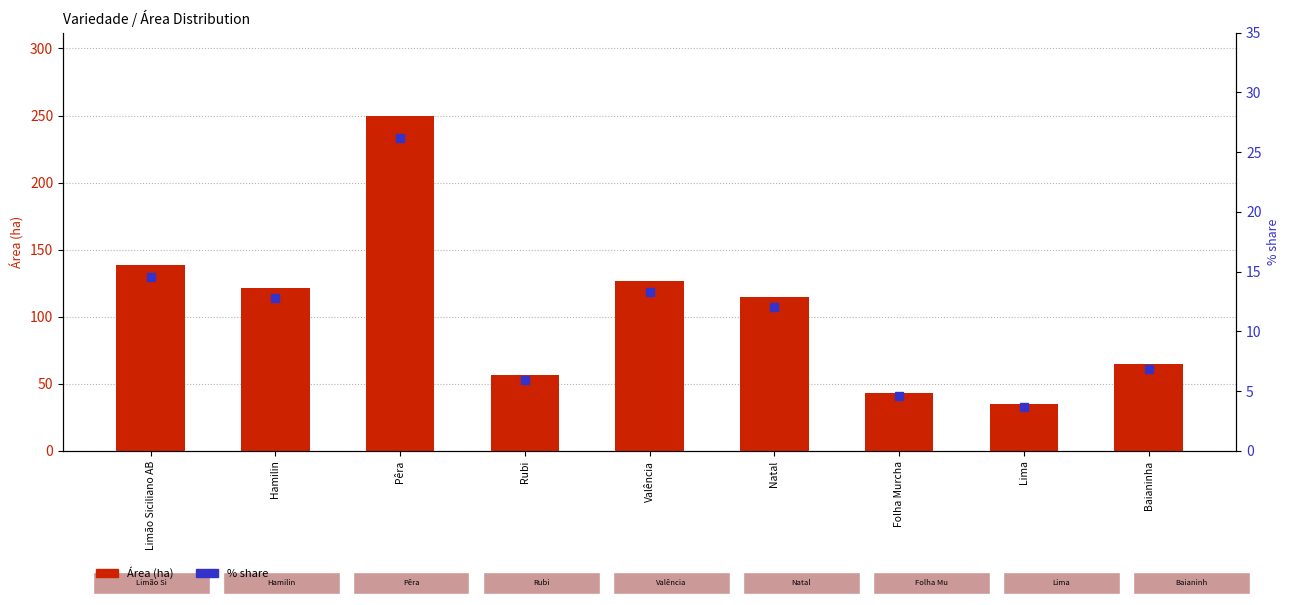

Read the Área (ha) value at Natal.

114.5